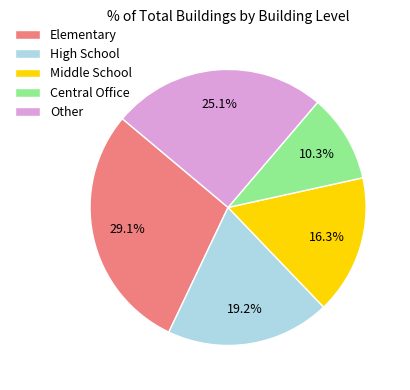

To the nearest percent, what is the difference between the largest and smallest slice percentages?

19%